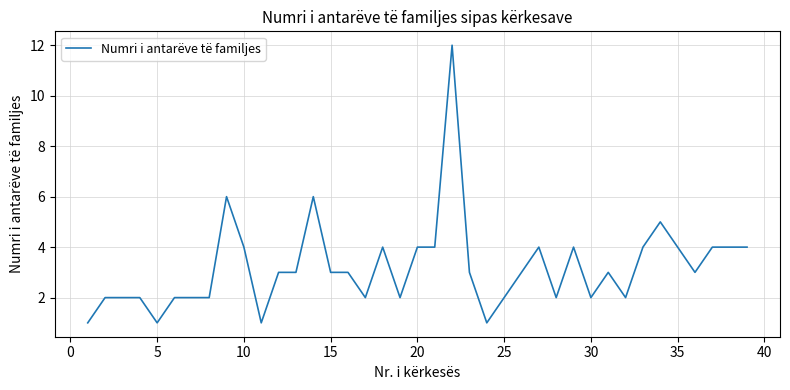

What is the value of the 26th point from the left?

2